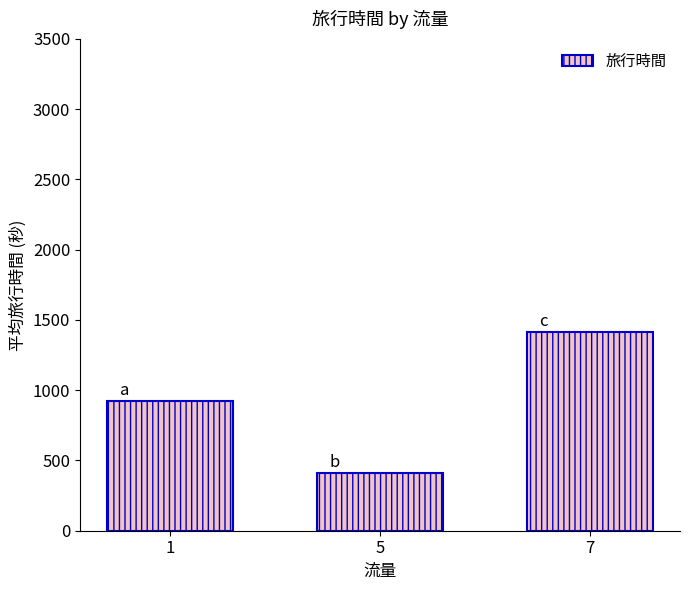

Are the bars grouped side by side (vs. stacked)?

No